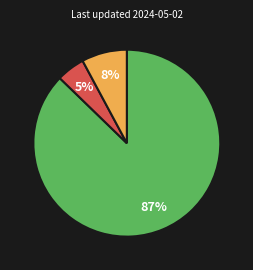

Does any single category account for the majority?

Yes